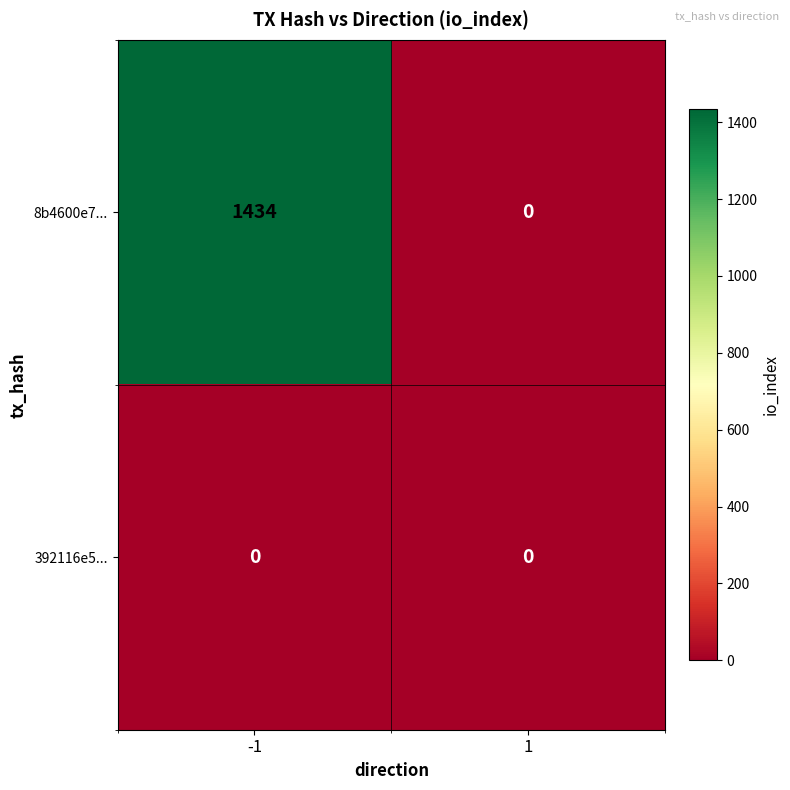

Between -1 and 1, which series saw the biggest shift?

8b4600e7...